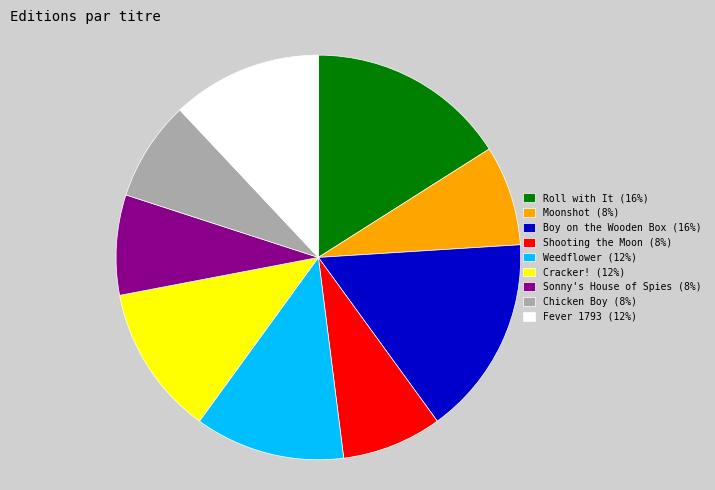

Is there any slice that represents more than half of the pie?

No